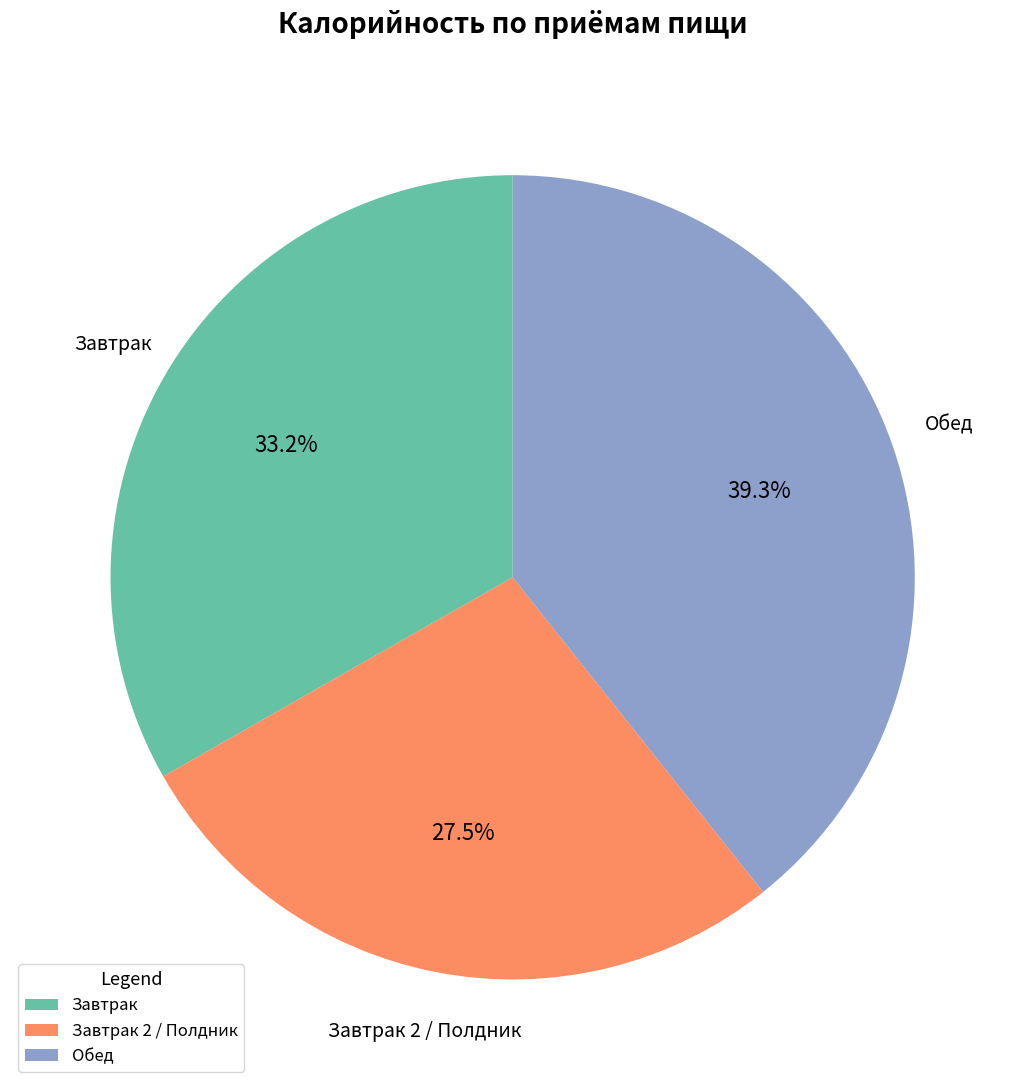

Is there any slice that represents more than half of the pie?

No